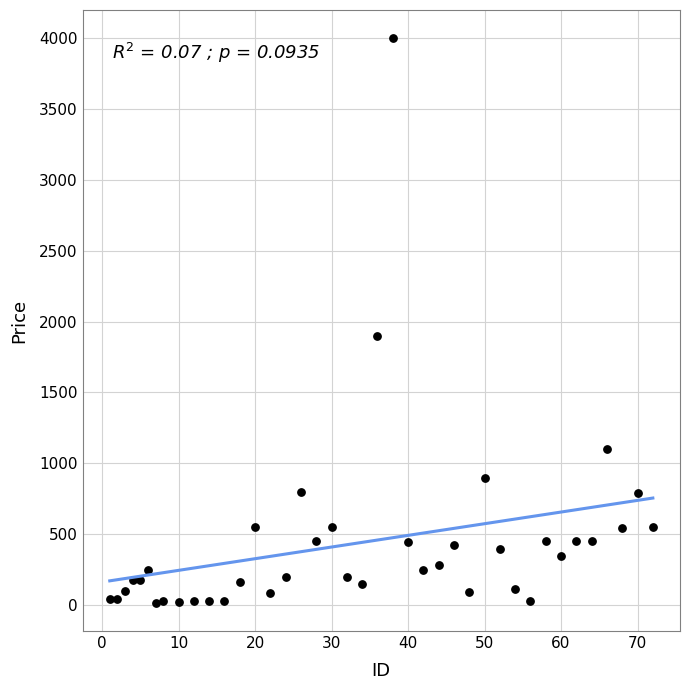

What is the range of X values (max minus min)?

71